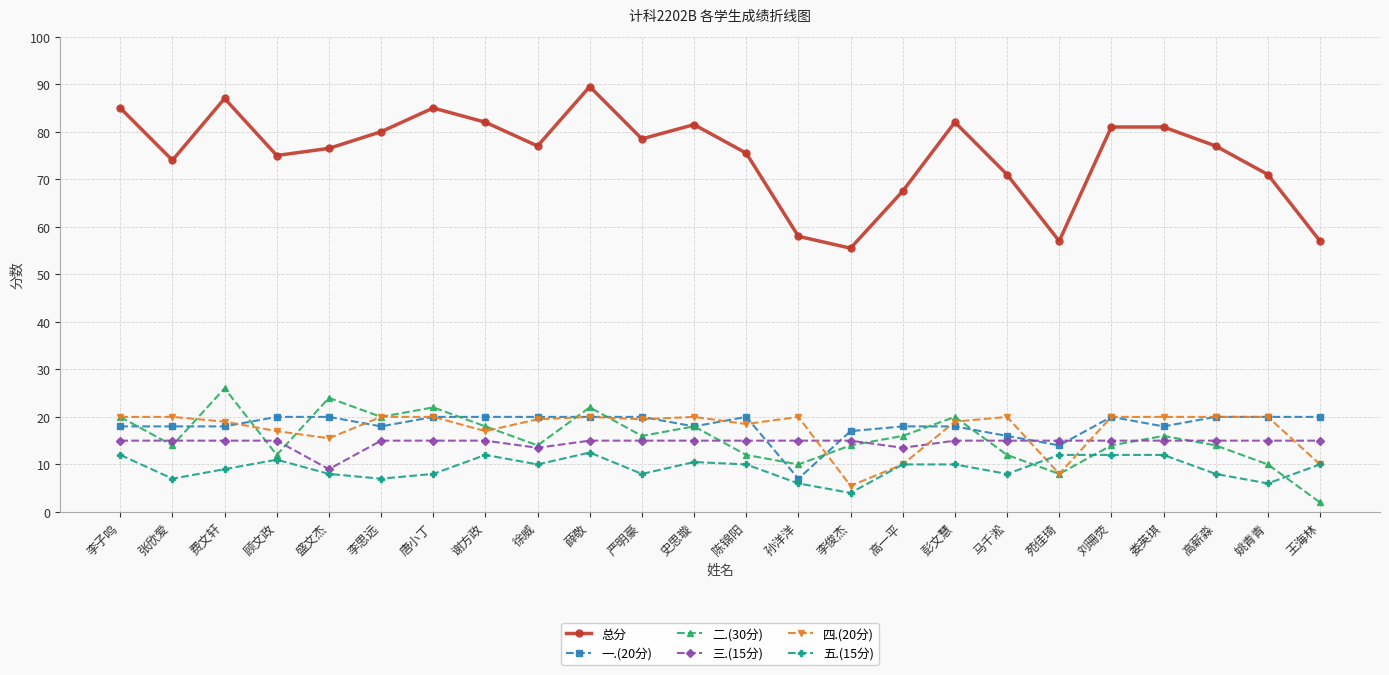

At 李俊杰, list the series in order from largest to smallest.

总分, 一.(20分), 三.(15分), 二.(30分), 四.(20分), 五.(15分)